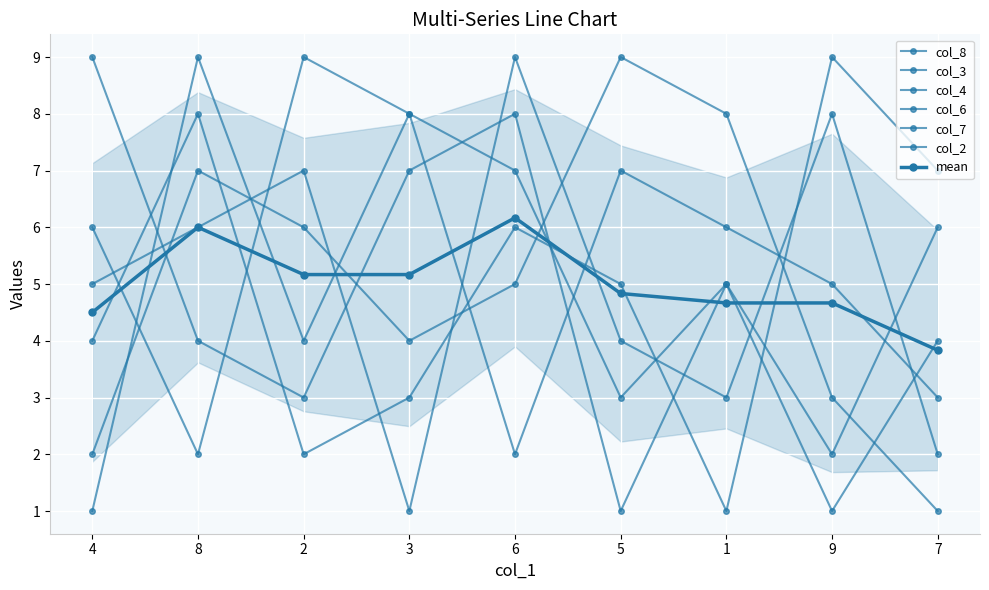

How many times do col_4 and col_2 cross each other?

5